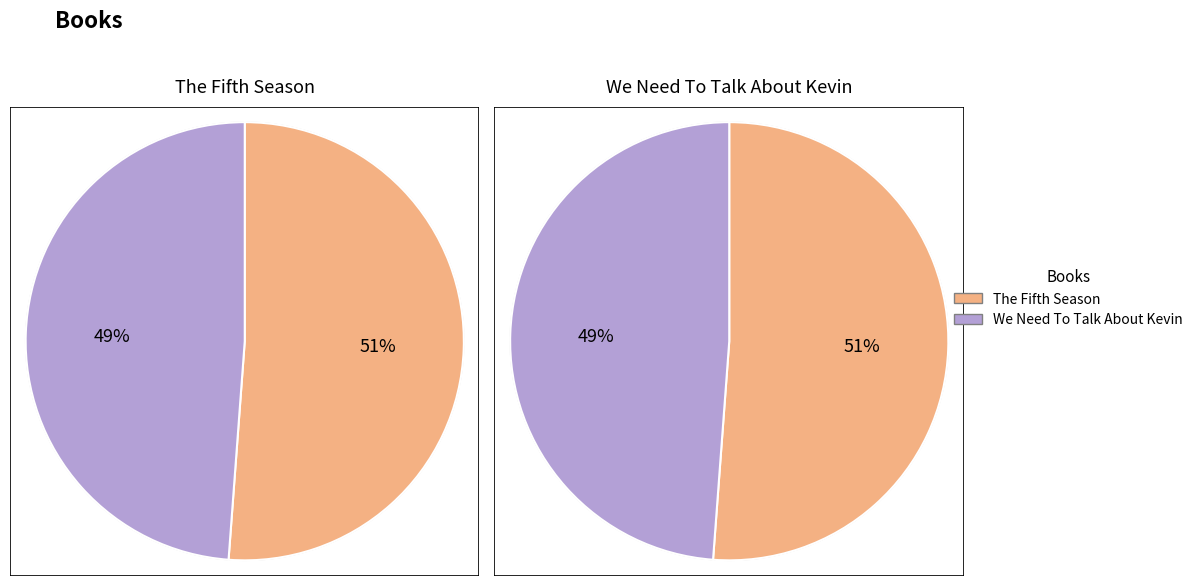

How many slices are in this pie chart?

2